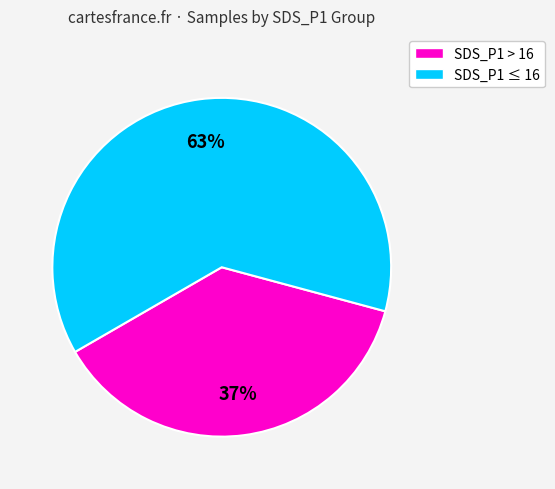

What percentage is the SDS_P1 ≤ 16 slice, to the nearest percent?

63%